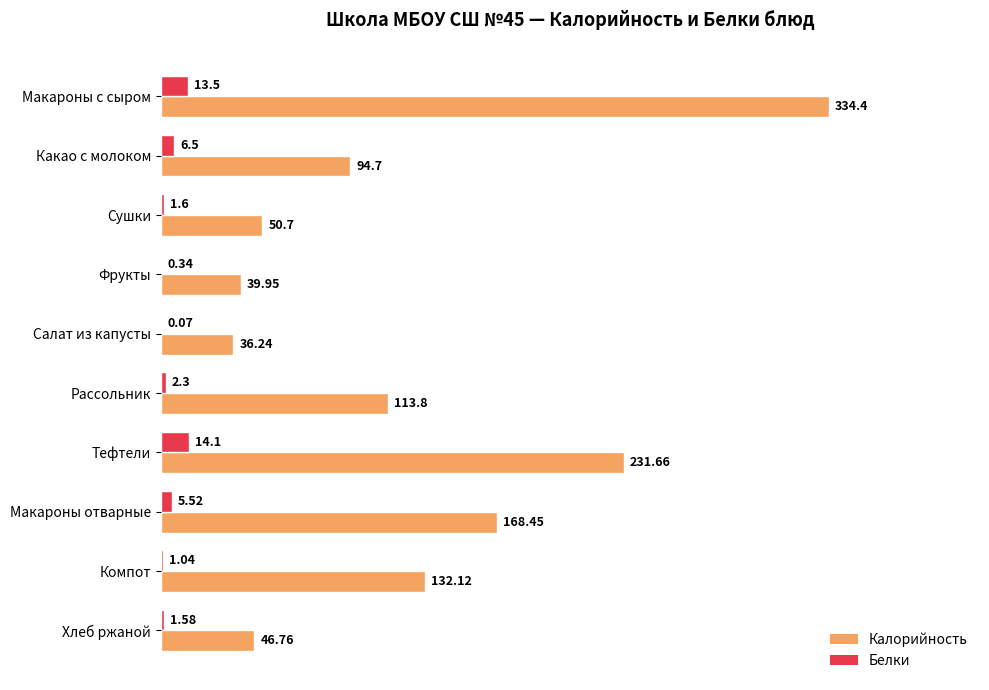

At which label is Белки closest to 7?

Какао с молоком